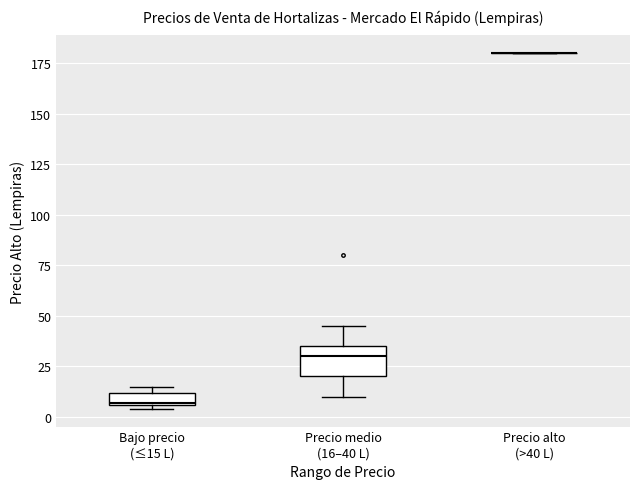

Which box is the tallest, from its lower edge to its upper edge?

Precio medio (16–40 L)